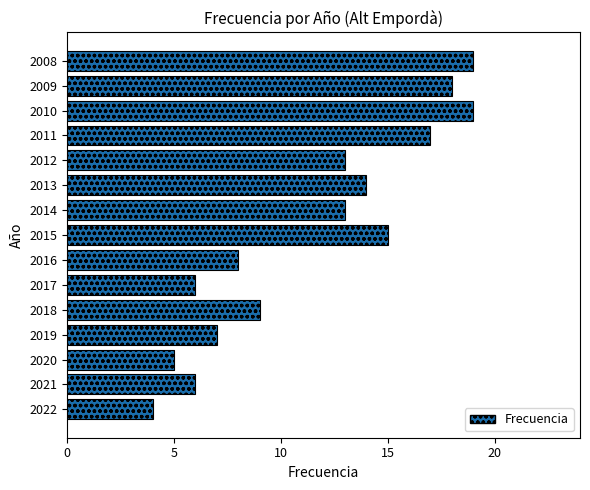

What is the smallest value displayed?

4